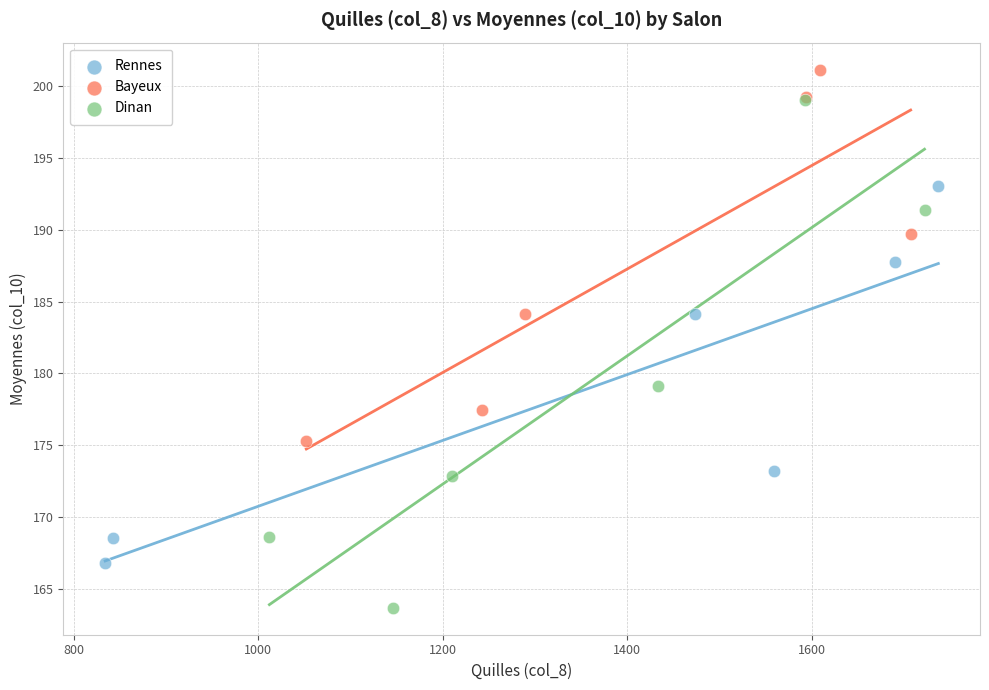

Which series has the widest spread of Y values?

Dinan